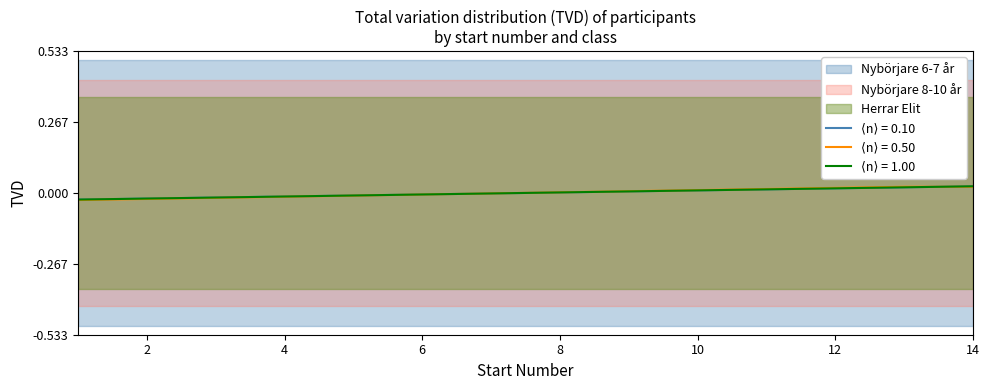

Reading left to right, extract all data points from this chart.

Nybörjare 6-7 år: 1=-0.0	2=-0.0	3=-0.0	4=-0.0	5=-0.0	6=-0.0	7=-0.0	8=0.0	9=0.0	10=0.0	11=0.0	12=0.0	13=0.0	14=0.0
Nybörjare 8-10 år: 1=-0.0	2=-0.0	3=-0.0	4=-0.0	5=-0.0	6=-0.0	7=-0.0	8=0.0	9=0.0	10=0.0	11=0.0	12=0.0	13=0.0	14=0.0
Herrar Elit: 1=-0.0	2=-0.0	3=-0.0	4=-0.0	5=-0.0	6=-0.0	7=-0.0	8=0.0	9=0.0	10=0.0	11=0.0	12=0.0	13=0.0	14=0.0